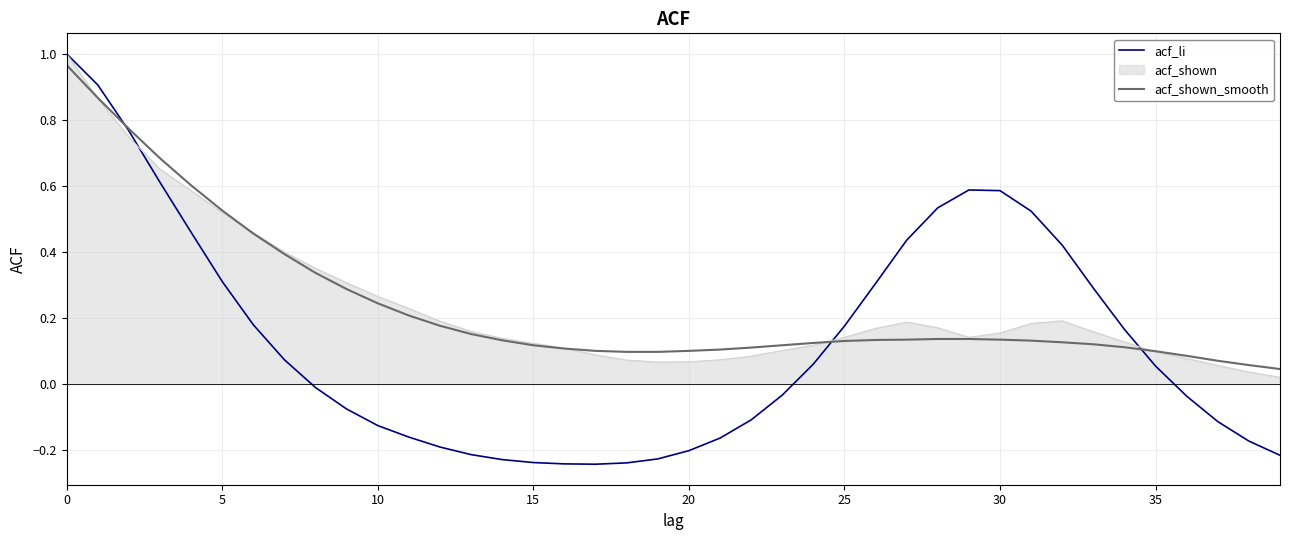

Which series has the largest range (max minus min)?

acf_li